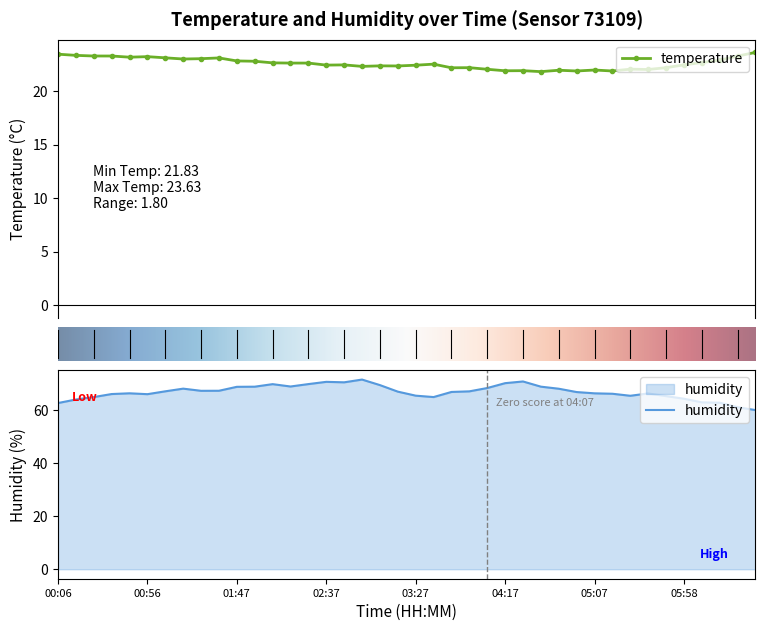

What is the label of the 38th point from the right?

00:26